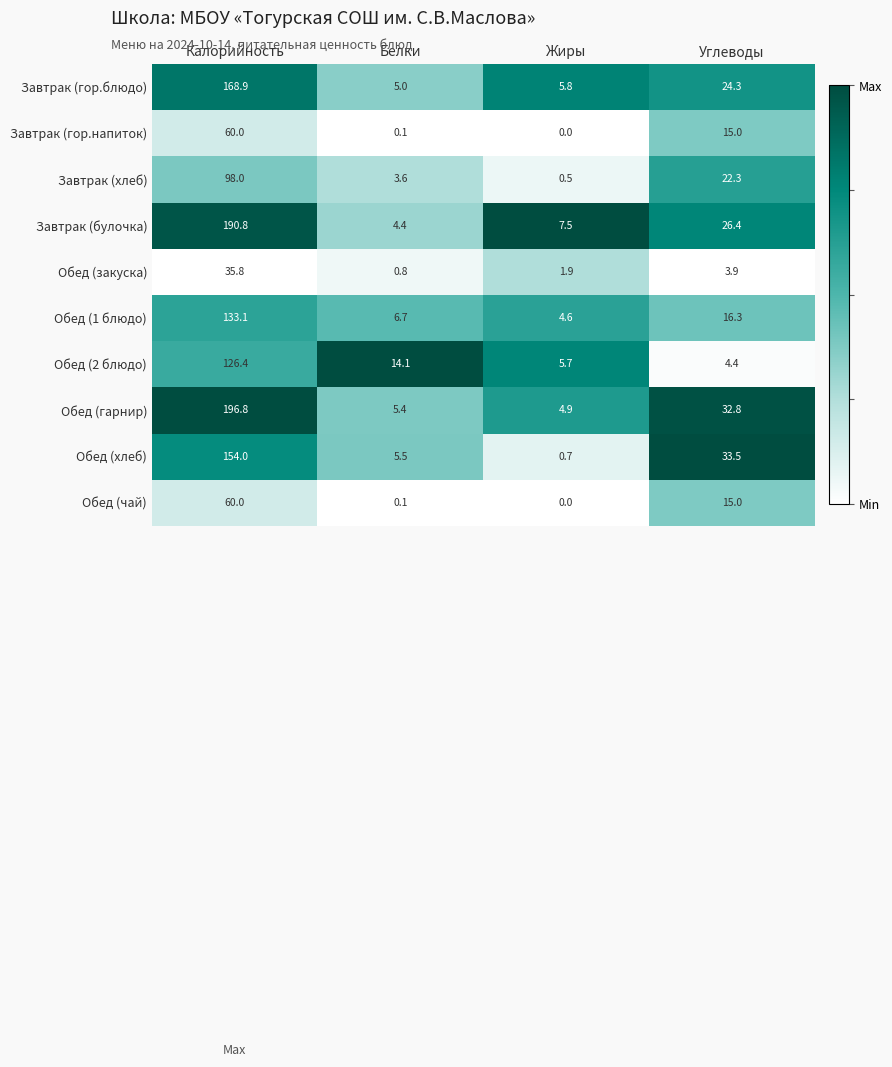

At which label does Обед (2 блюдо) first exceed 14?

Калорийность